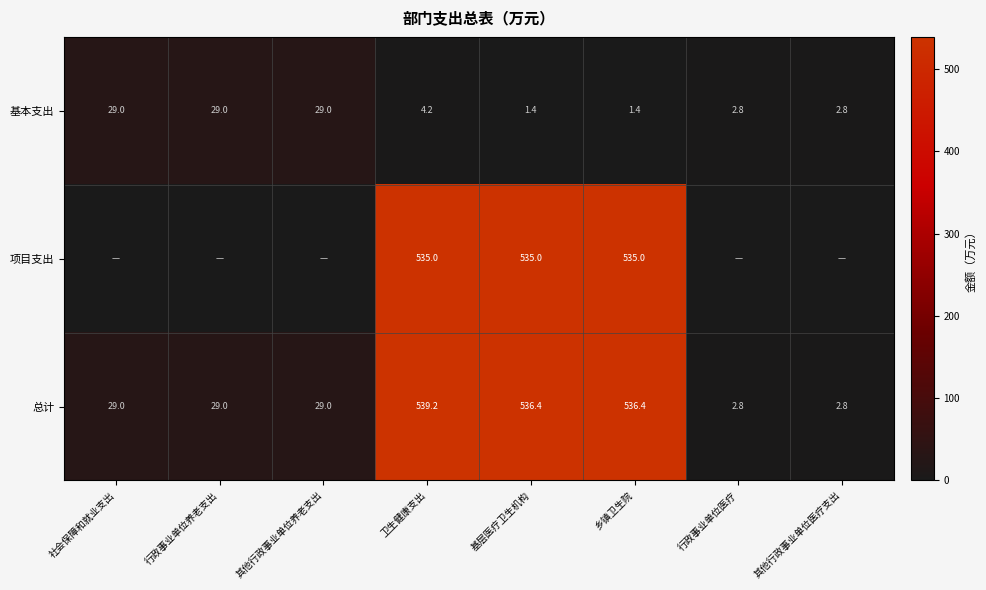

True or false: 总计 has a value of 4.3 at 其他行政事业单位医疗支出.

False